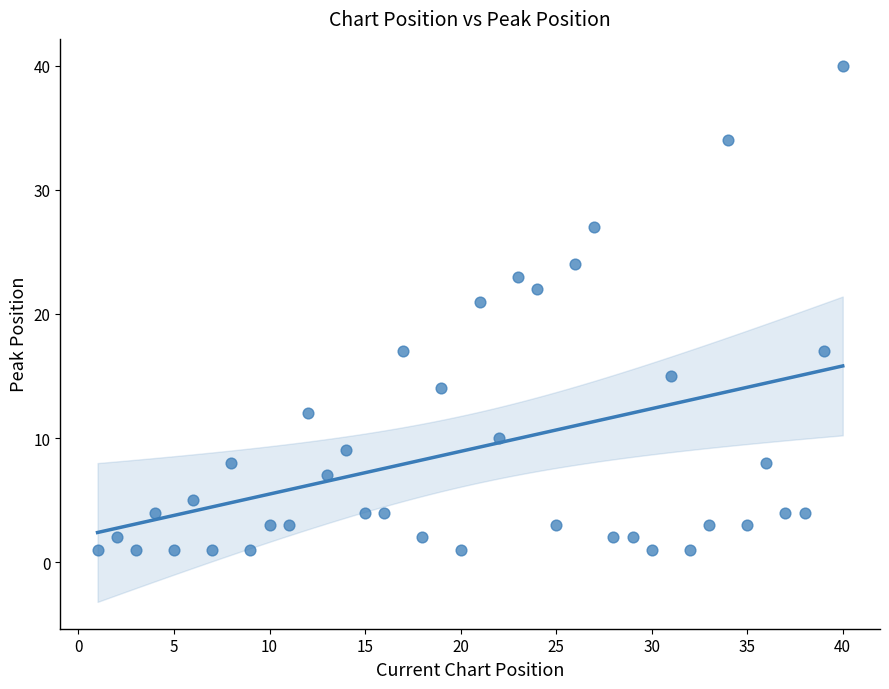

What Y value in the scatter plot is closest to 20?

21